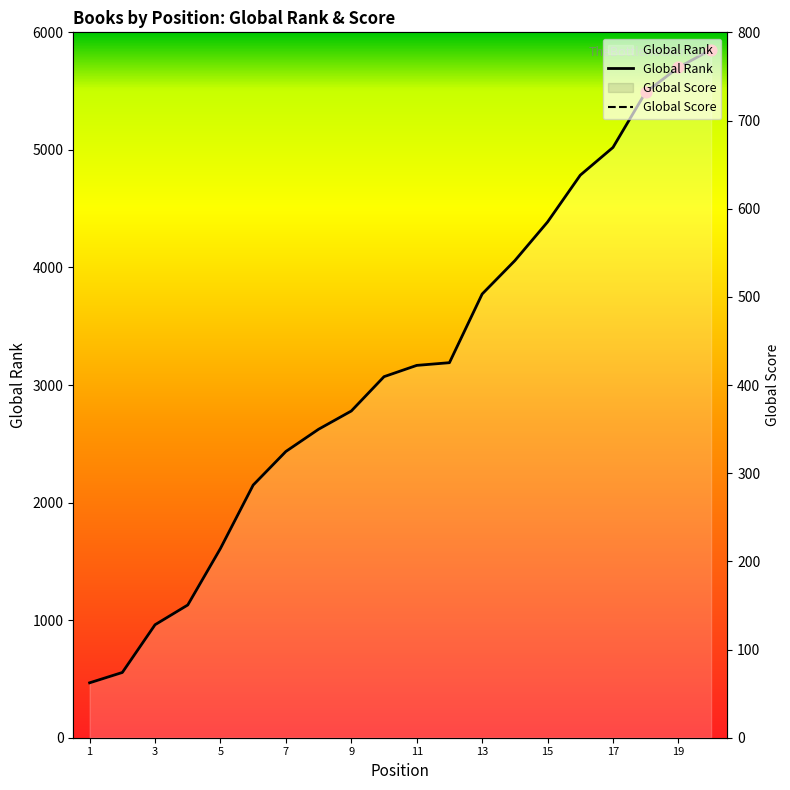

At how many categories does at least one series exceed 4048?

7